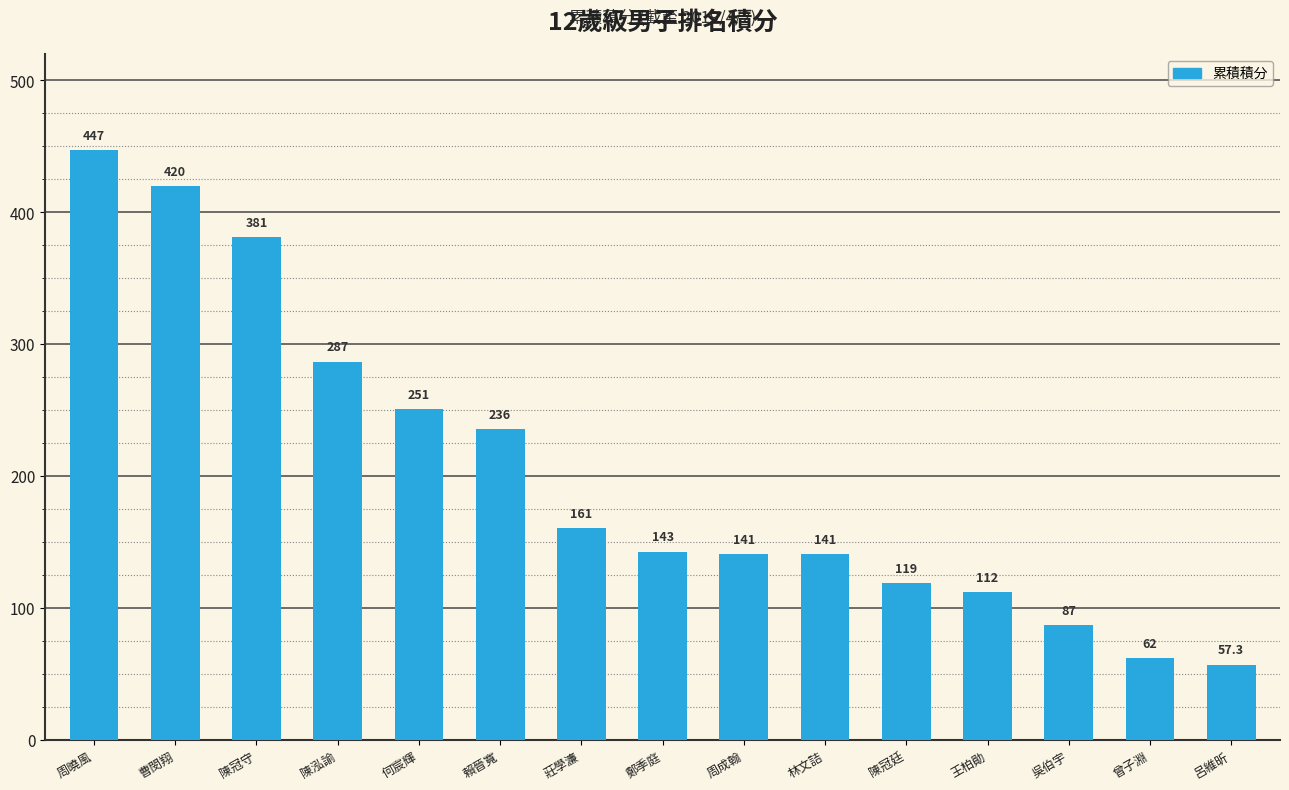

What position from the right is 曾子淵?

2